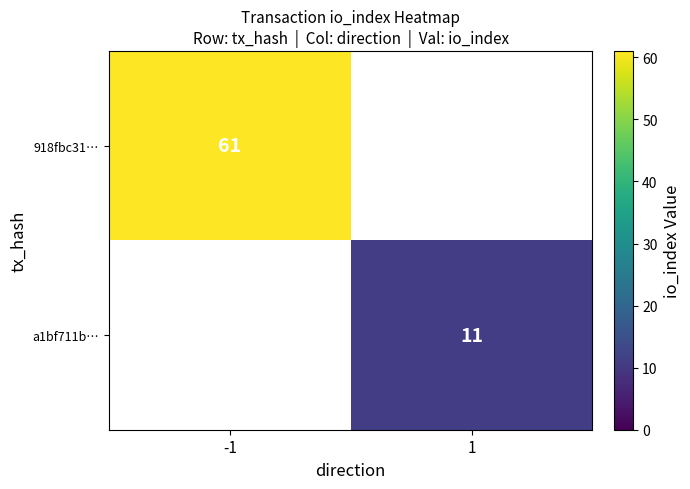

The a1bf711b… series shows 7 at 1. True or false?

False